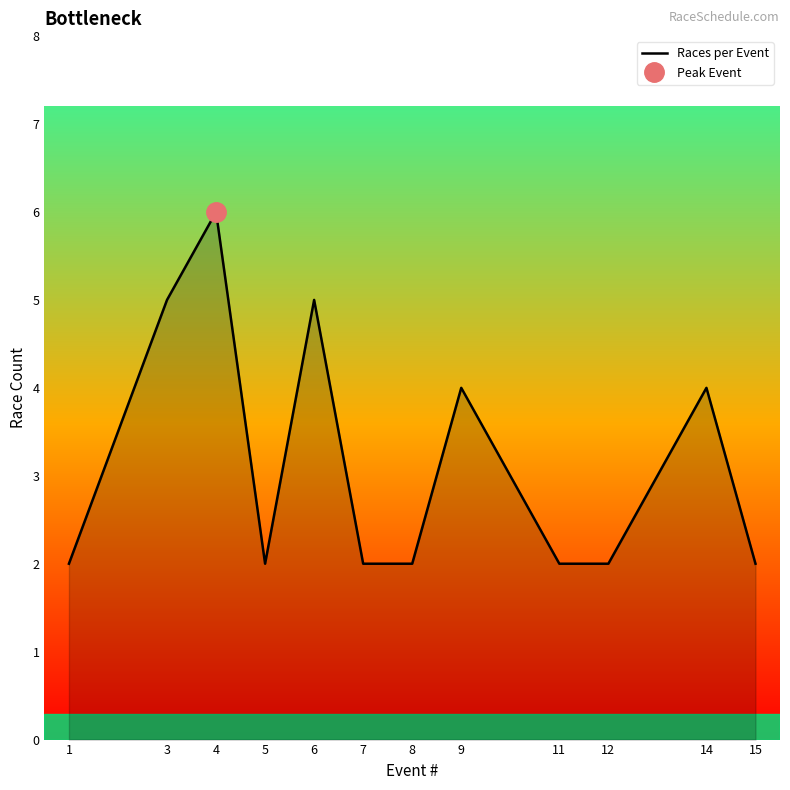

What is the greatest value displayed?

6